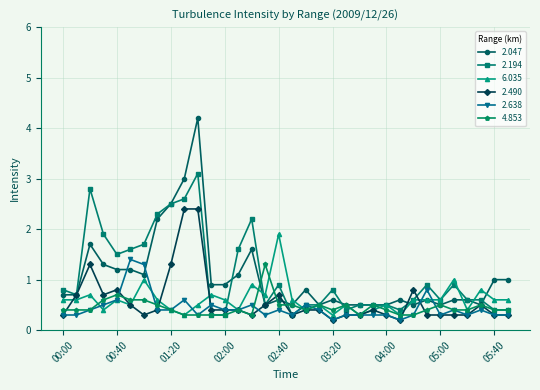

What is the maximum value for 2.194?

3.1